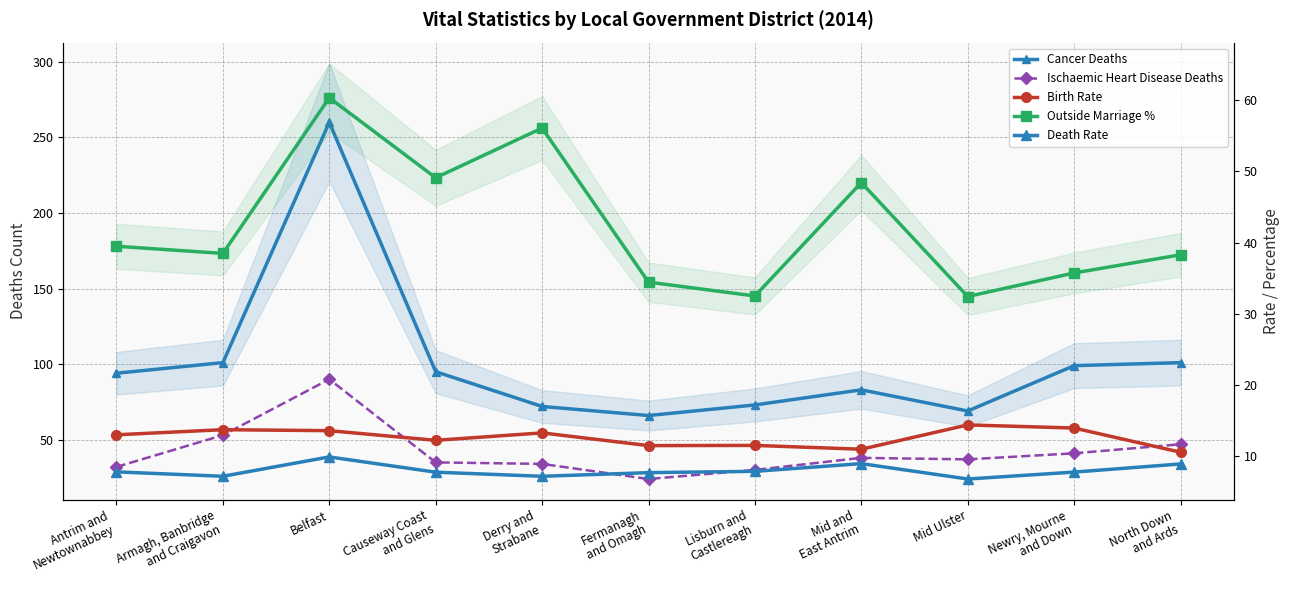

Which series ends up on top after the final intersection of Outside Marriage % and Ischaemic Heart Disease Deaths?

Ischaemic Heart Disease Deaths